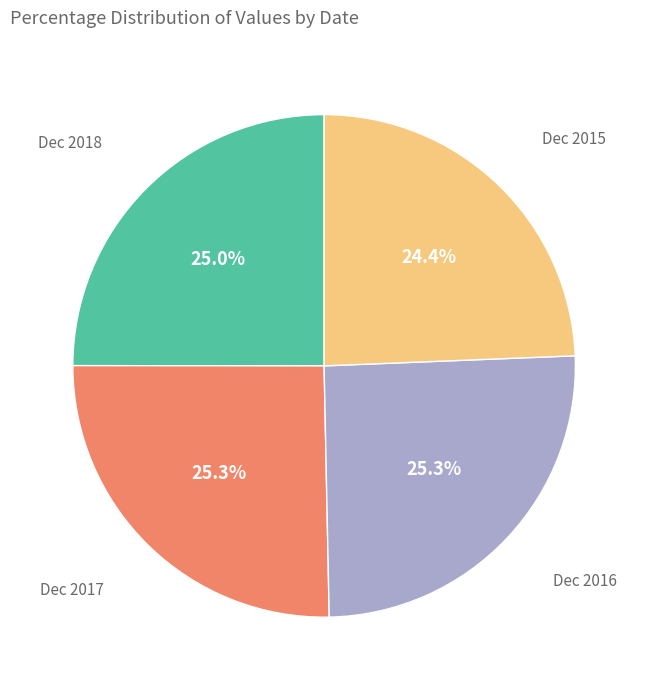

How many slices are in this pie chart?

4